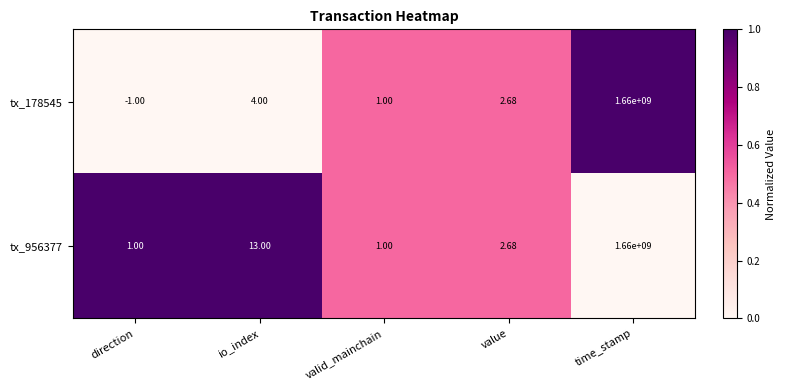

Which category has the highest value in the tx_178545 series?

time_stamp